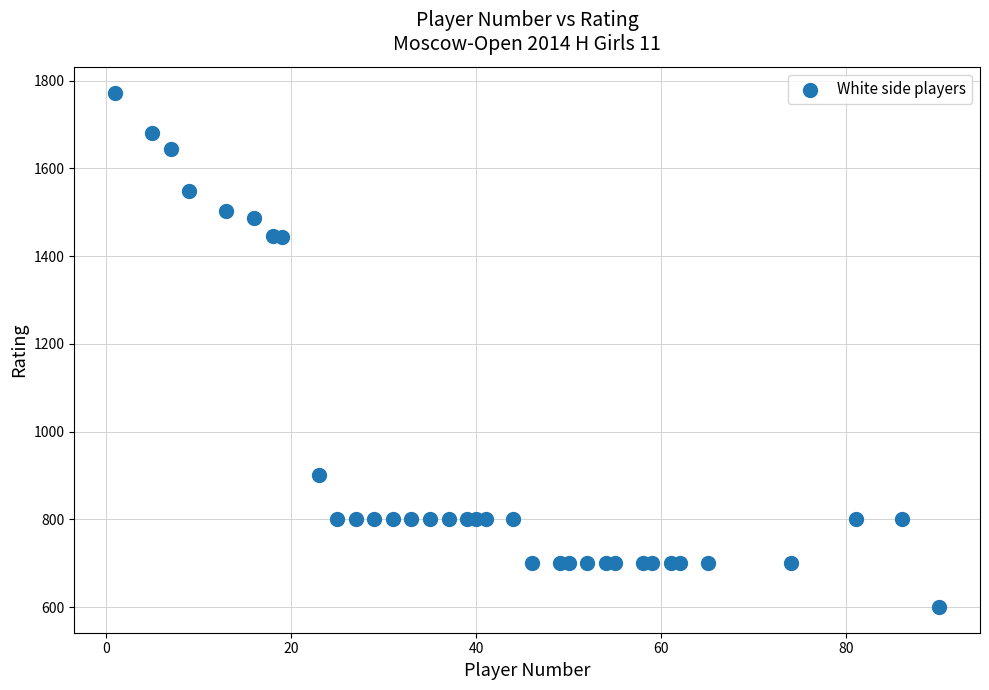

What is the range of X values (max minus min)?

89